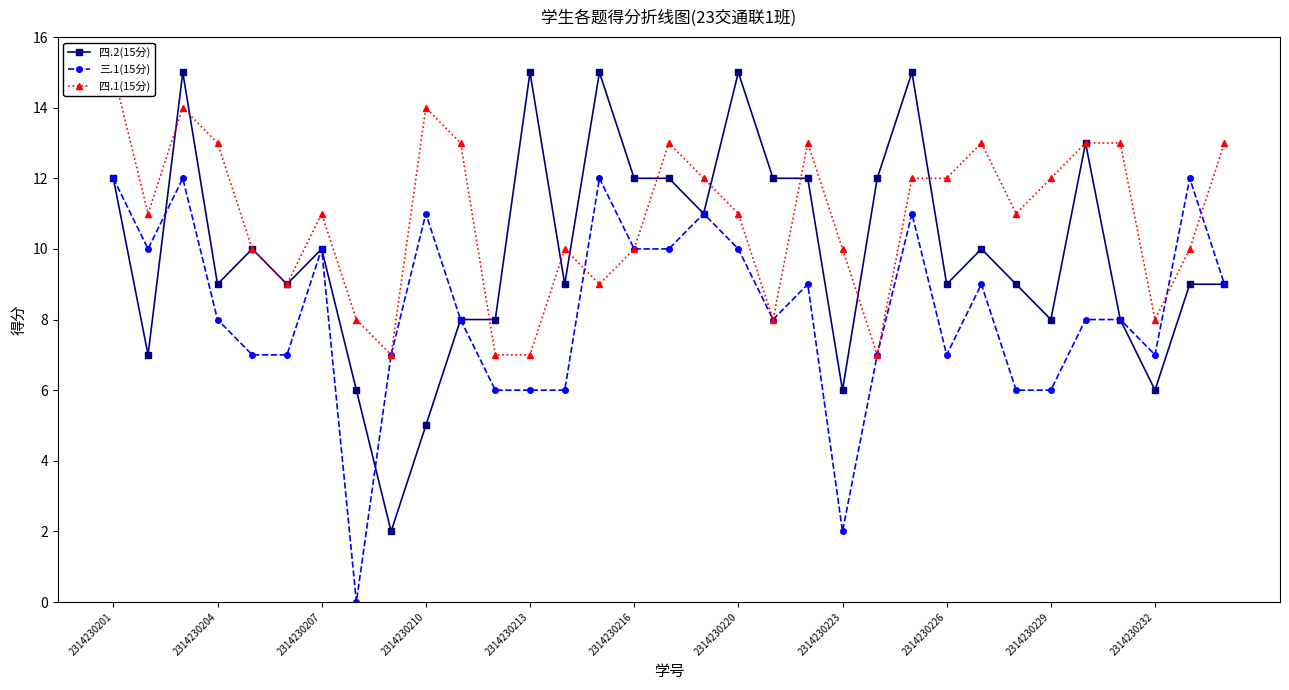

What value does the 四.1(15分) series have at 14?

9